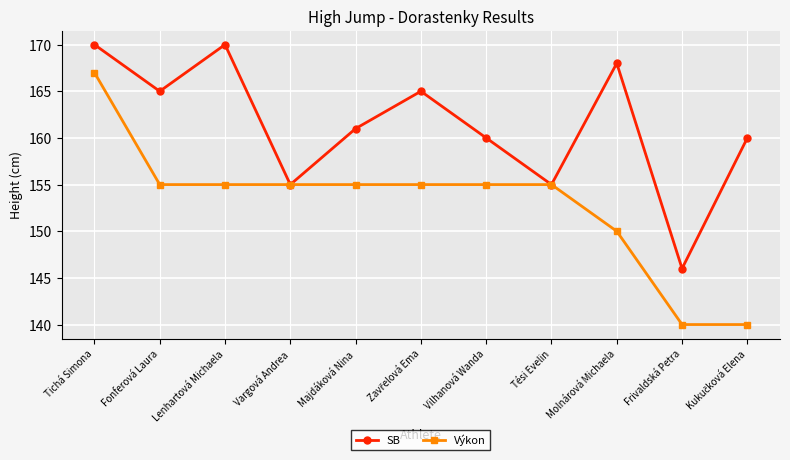

Which series changed the most between Tichá Simona and Tési Evelin?

SB